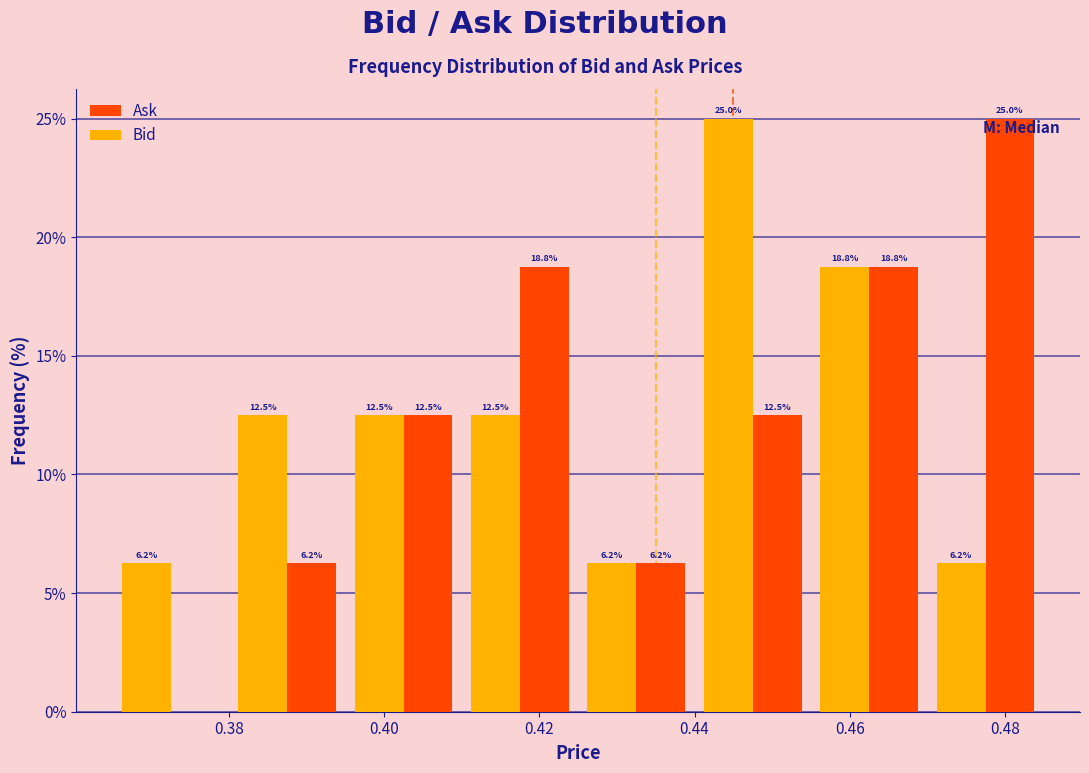

In the Ask series, which range on the x-axis has the tallest bar?

0.470 to 0.485